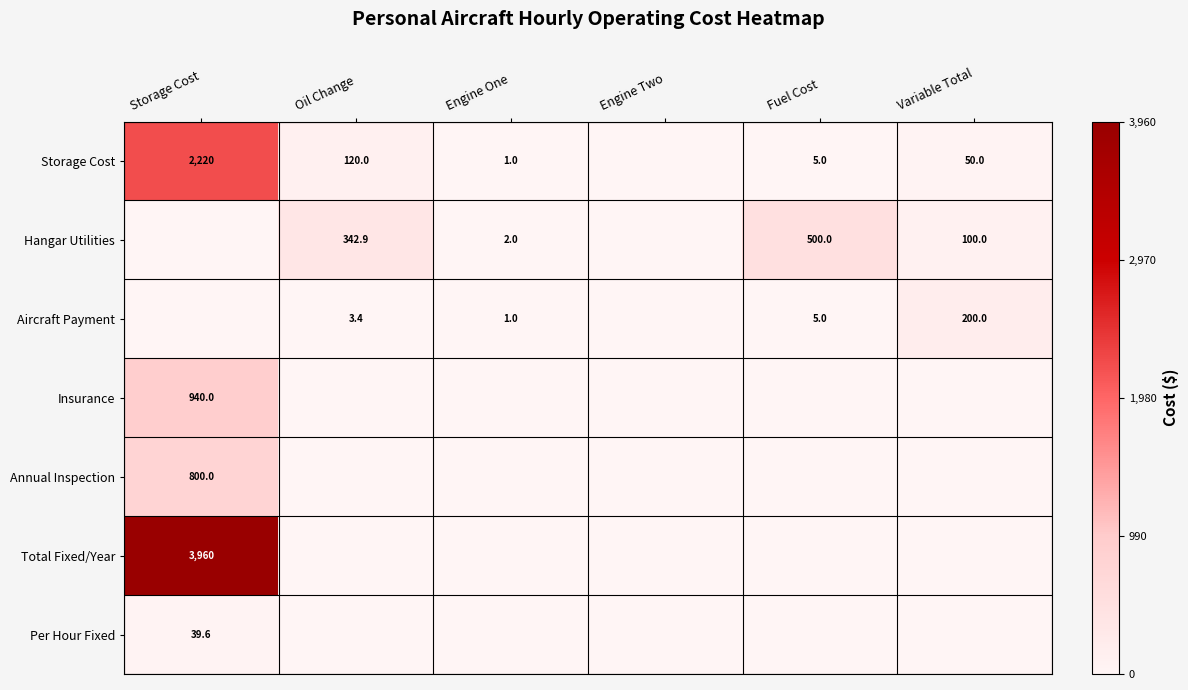

What is the sum of the Storage Cost values at Oil Change and Engine One?

121.0